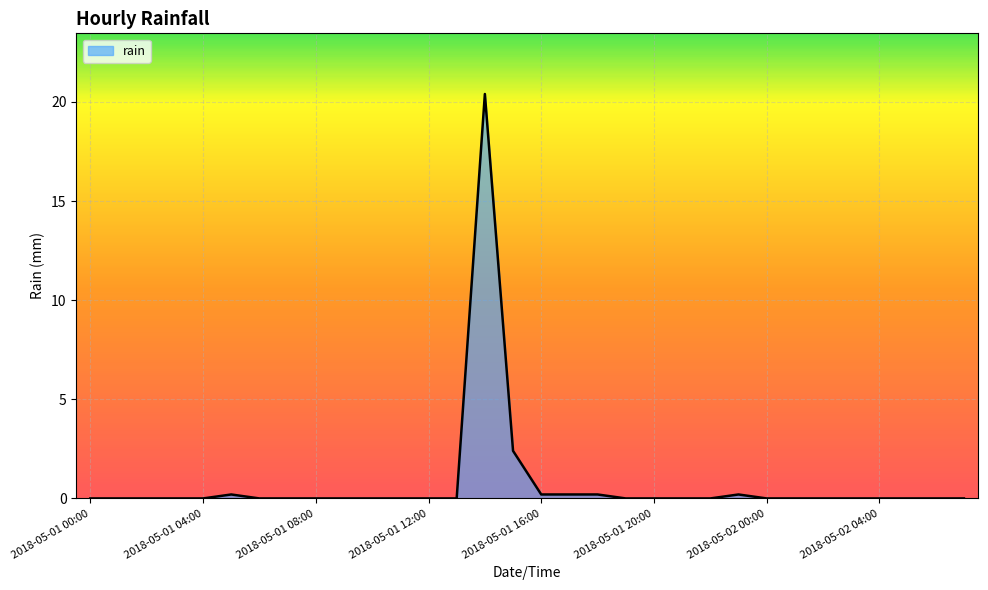

What is the greatest value displayed?

20.4